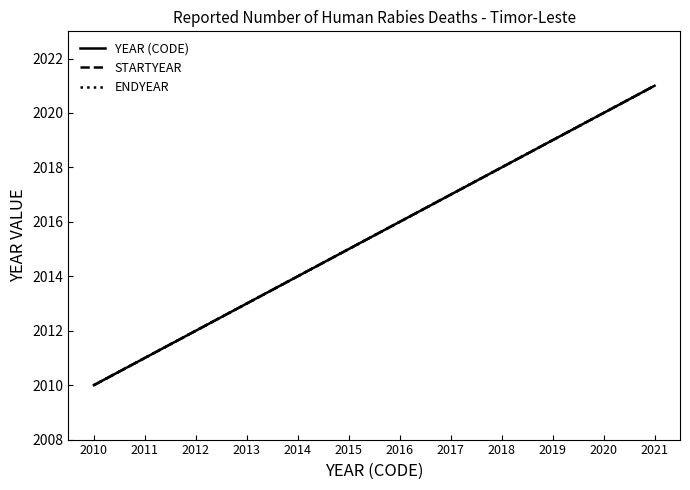

True or false: STARTYEAR and ENDYEAR cross at least once.

False